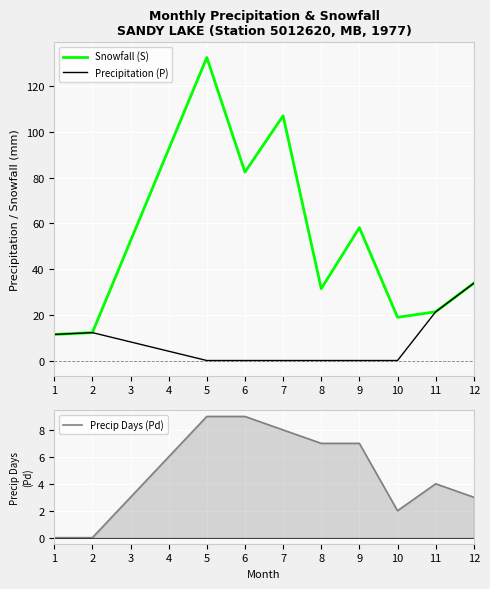

True or false: Precip Days (Pd) has more than 2 interior local peaks.

False